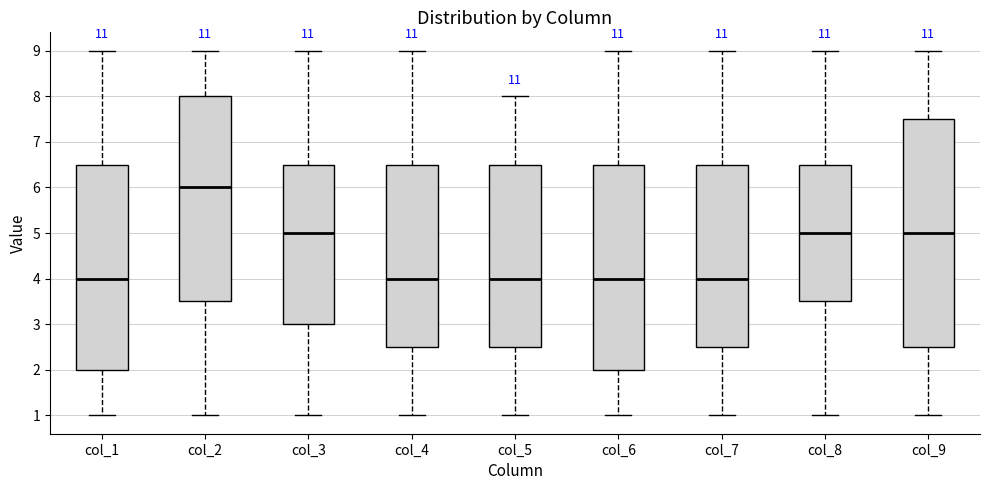

Which box has the highest median line?

col_2